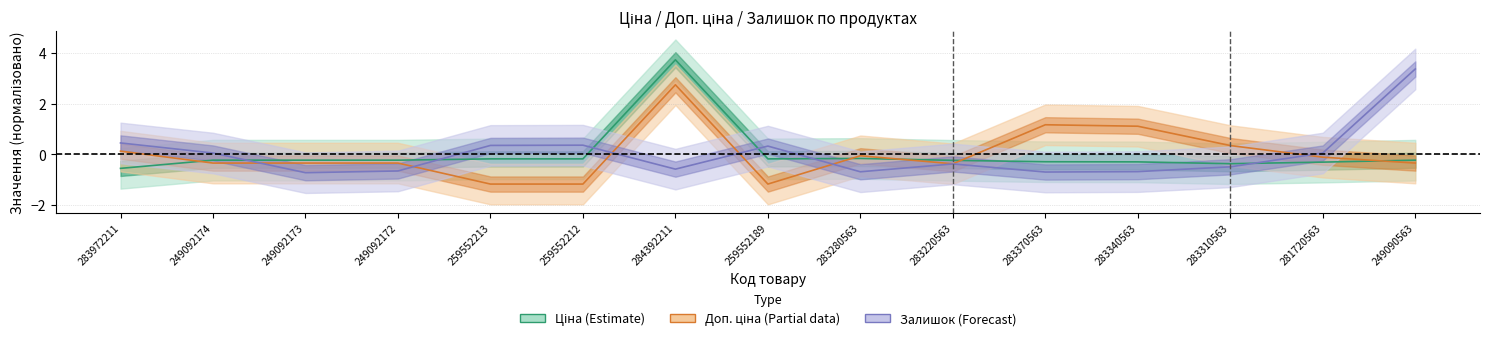

List the series in order of their peak value, highest first.

Ціна (Estimate), Залишок (Forecast), Доп. ціна (Partial)